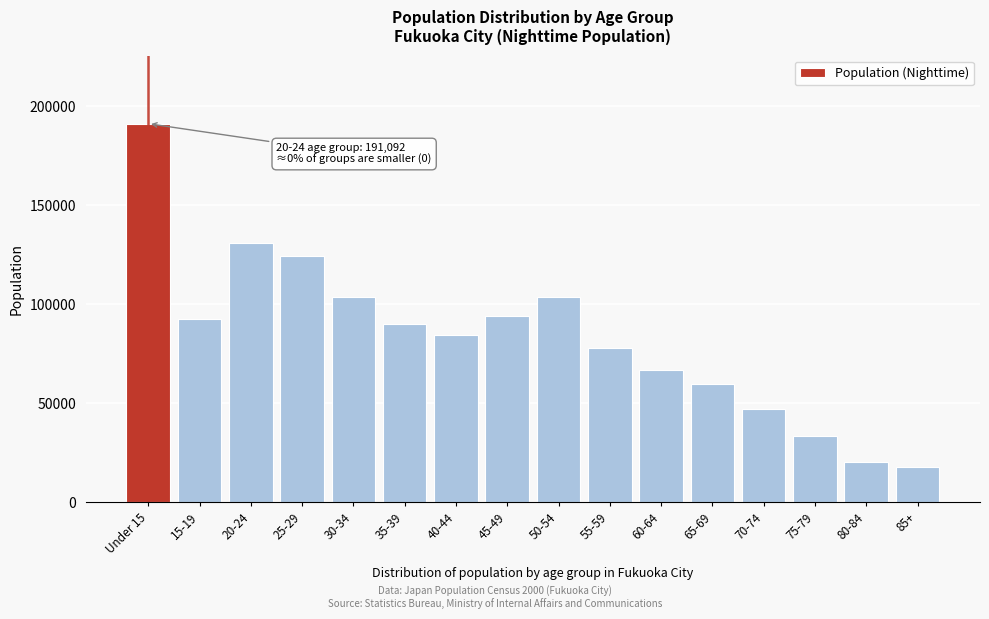

What is the sum of all values?

1336662